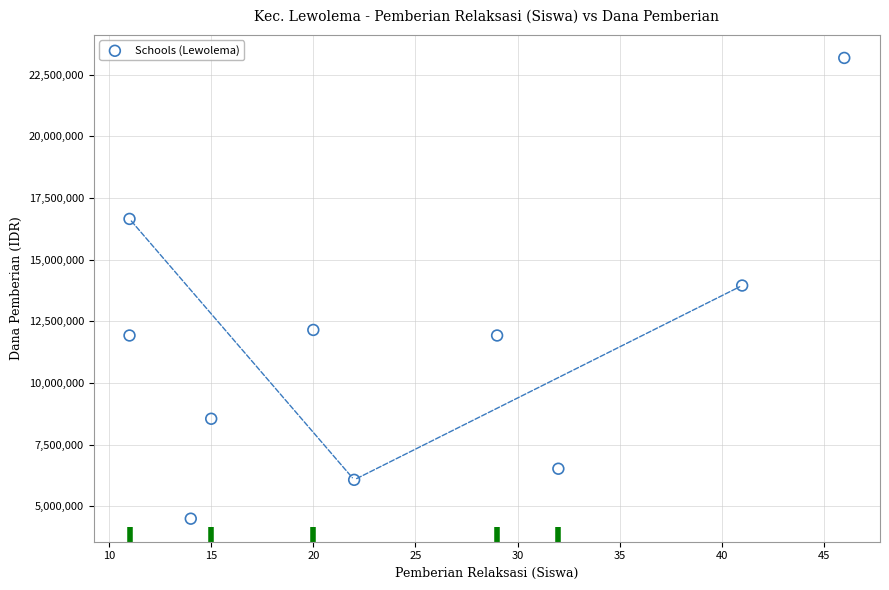

What is the range of Y values (max minus min)?

18675000